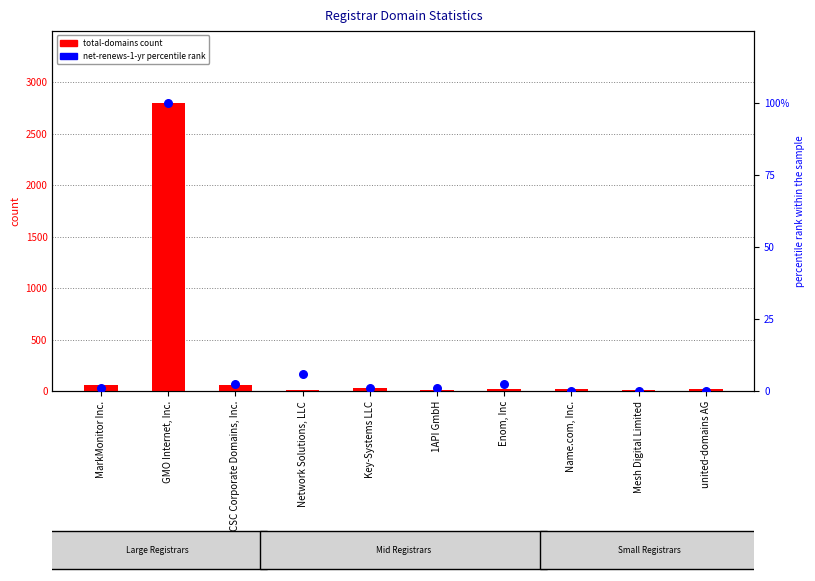

Which series reaches the maximum Y coordinate?

total-domains